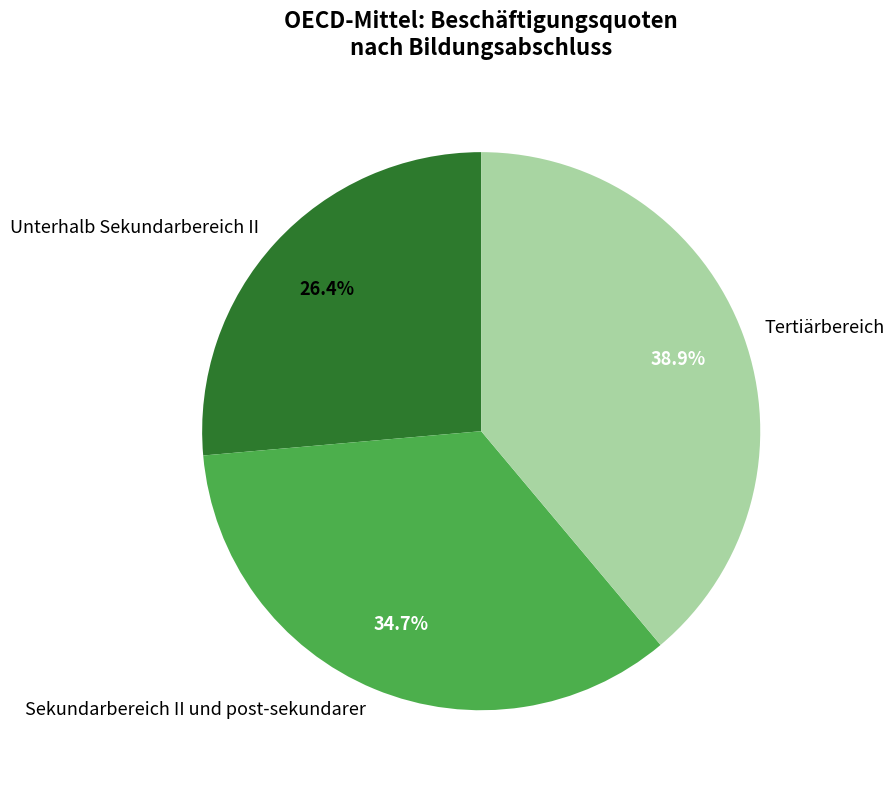

What is the ratio of the value at Unterhalb Sekundarbereich II to the value at Sekundarbereich II und post-sekundarer?

0.8